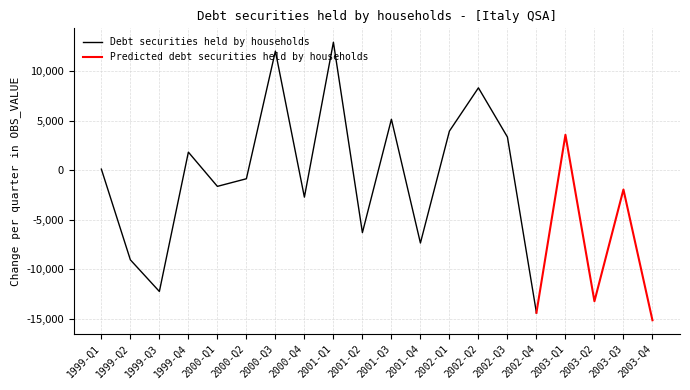

What is the sum of the values at 2001-Q3 and 1999-Q3?

-7101